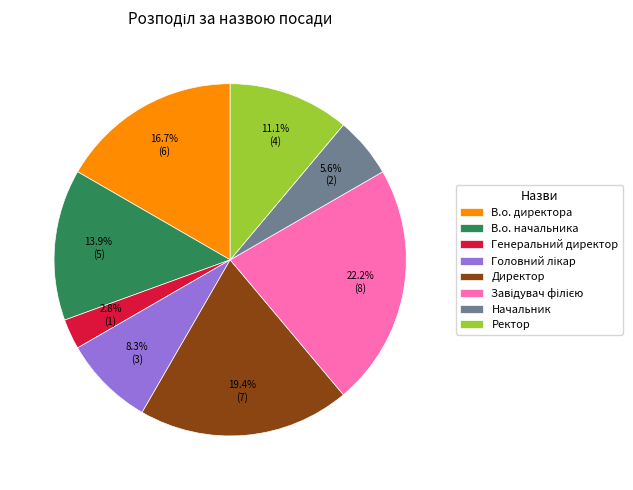

To the nearest percent, what percentage of the pie is В.о. начальника?

14%